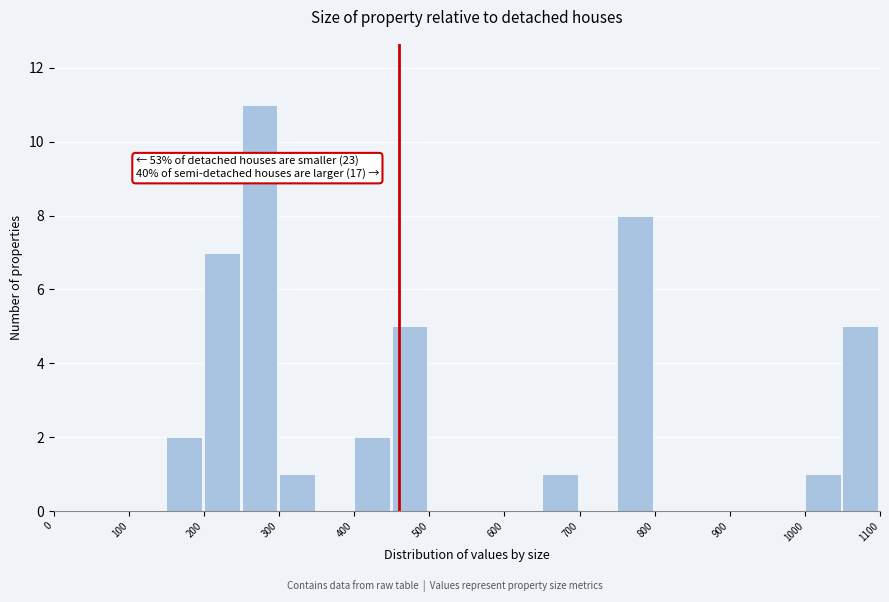

Which range on the x-axis has the tallest bar?

250 to 300